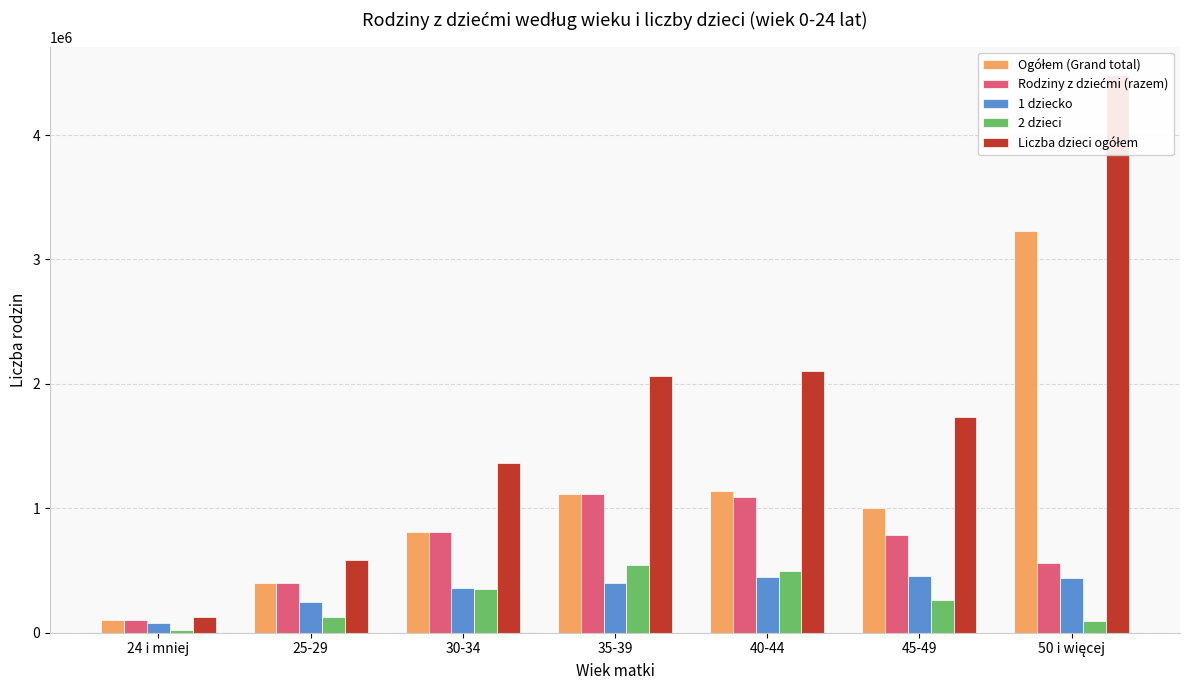

The Rodziny z dziećmi (razem) series shows 66260 at 24 i mniej. True or false?

False